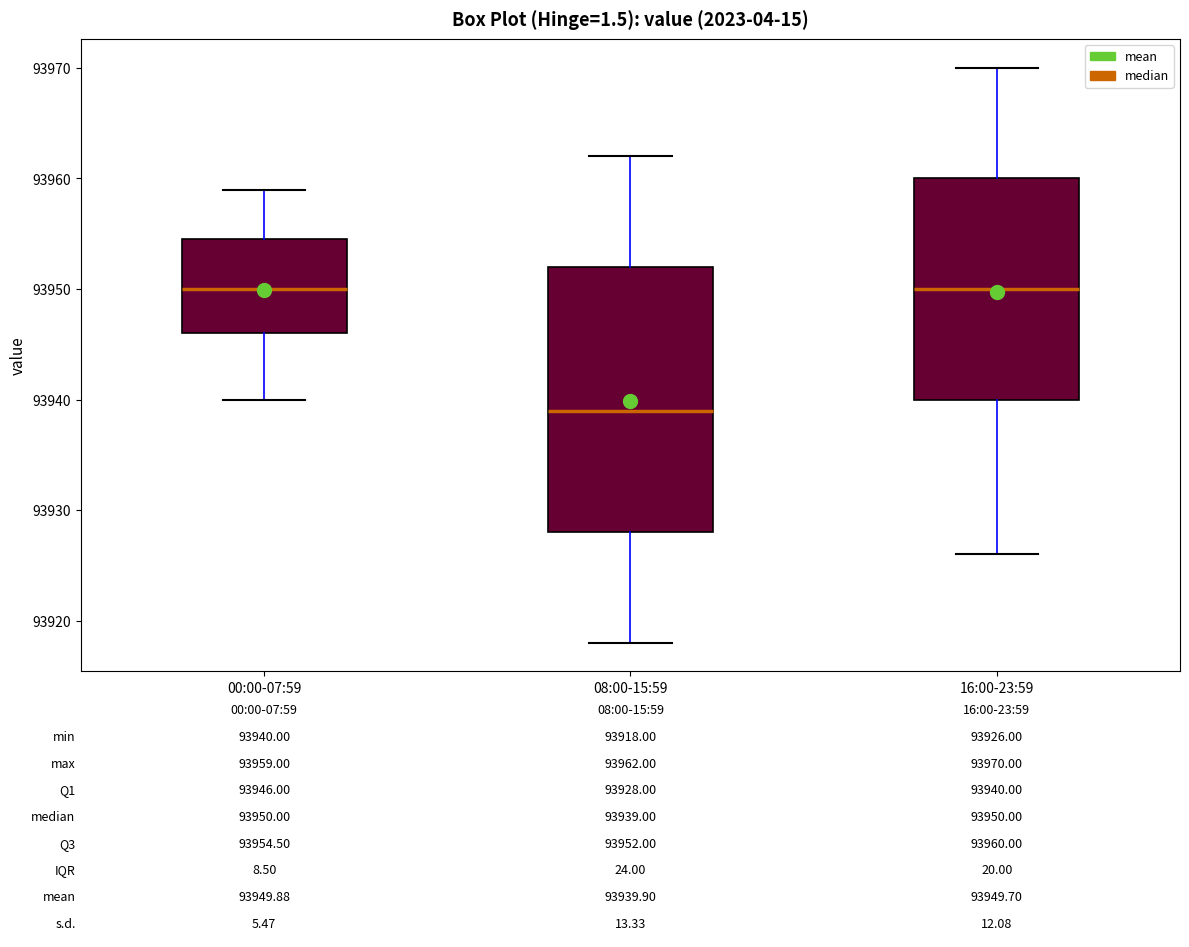

Comparing the boxes themselves (not the whiskers), which one is the tallest?

08:00-15:59